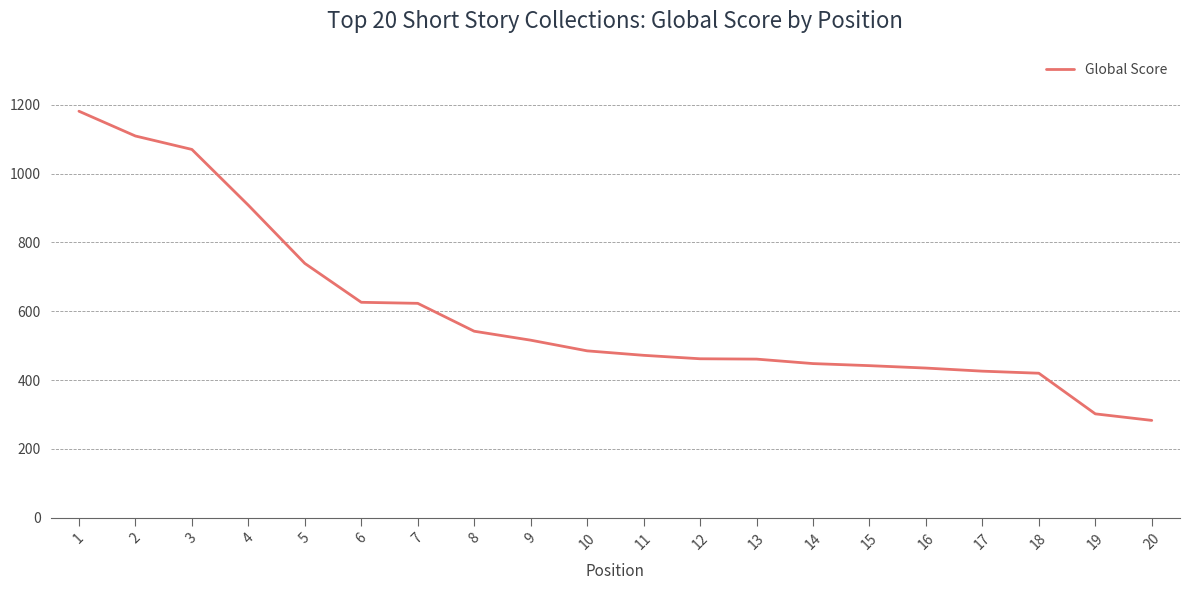

What is the change in value from 3 to 6?

-444